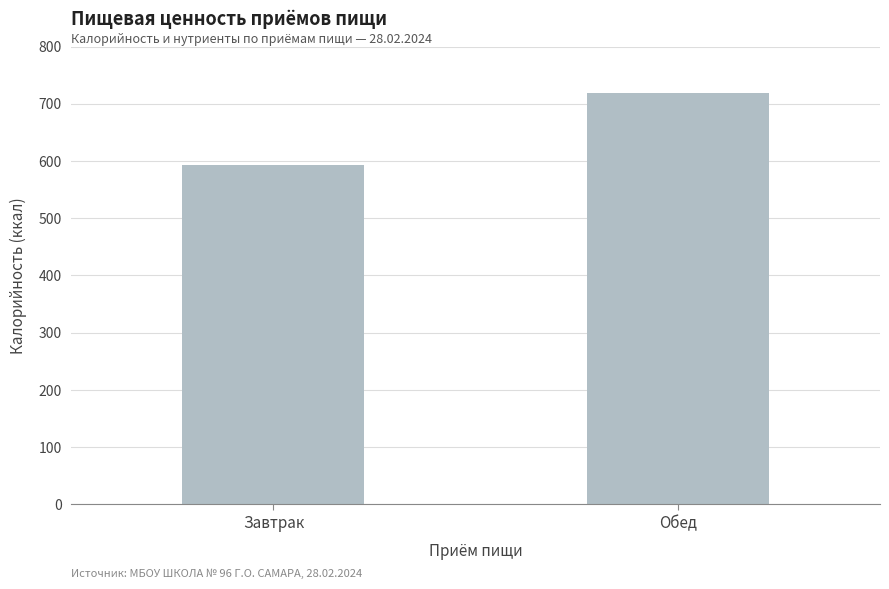

The chart shows a value of 945.7 at Обед. True or false?

False